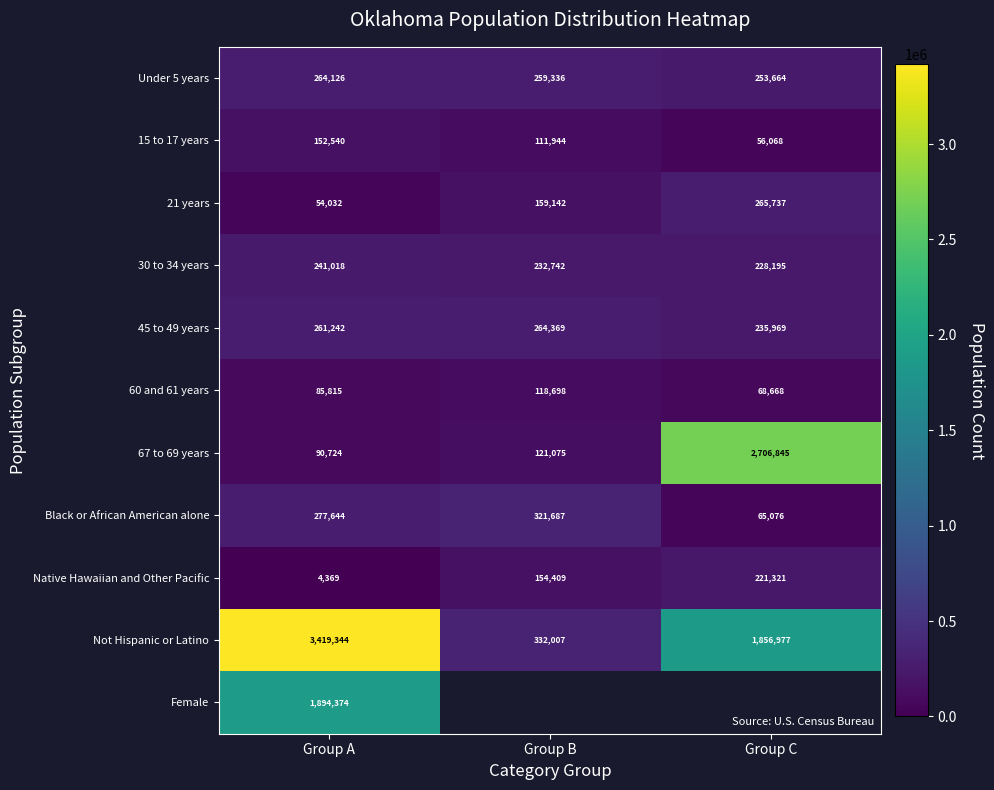

What is the spread (max minus min) of values at Group A?

3414975